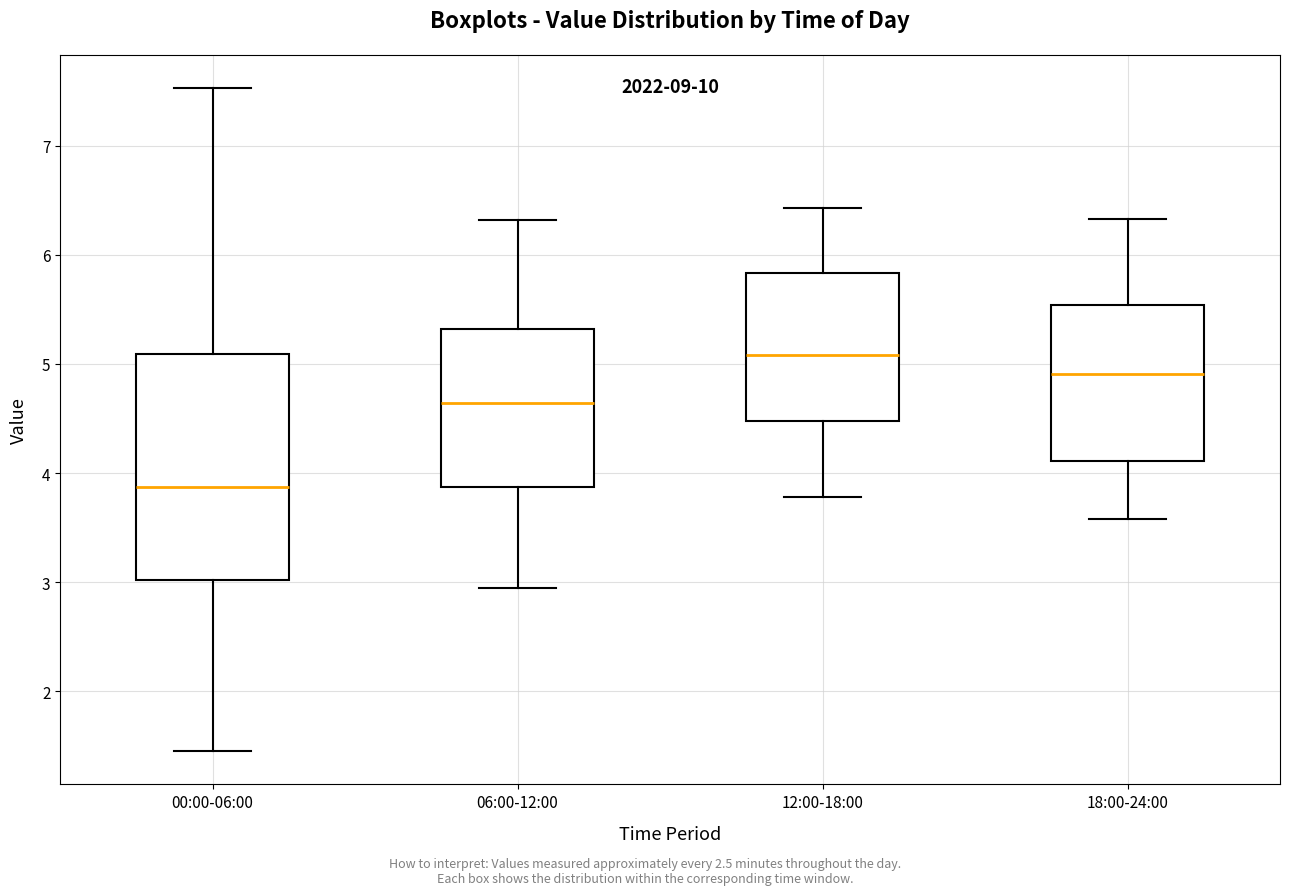

Reading left to right, read every box against the y-axis: the position of its median line, the range the box covers, and the ends of its whiskers. The values are not printed on the chart, so give them approximately, as read against the axis.

00:00-06:00: median 3.9, box 3.0 to 5.1, whiskers 1.5 to 7.5
06:00-12:00: median 4.6, box 3.9 to 5.3, whiskers 3.0 to 6.3
12:00-18:00: median 5.1, box 4.5 to 5.8, whiskers 3.8 to 6.4
18:00-24:00: median 4.9, box 4.1 to 5.5, whiskers 3.6 to 6.3